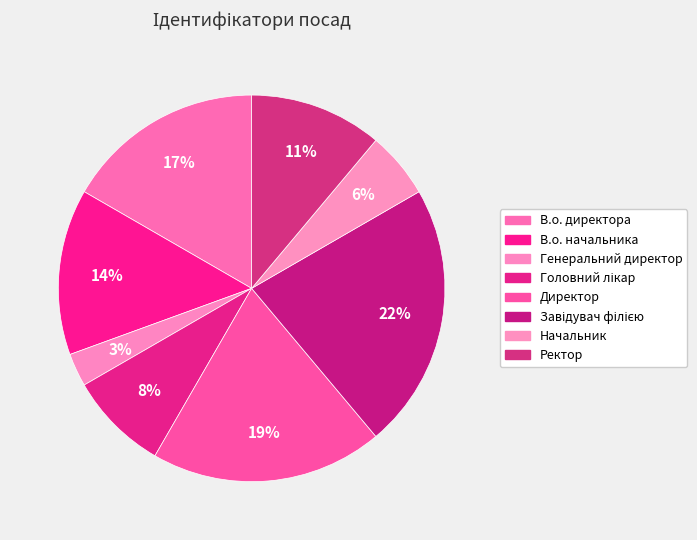

To the nearest percent, what percentage of the pie is Головний лікар?

8%